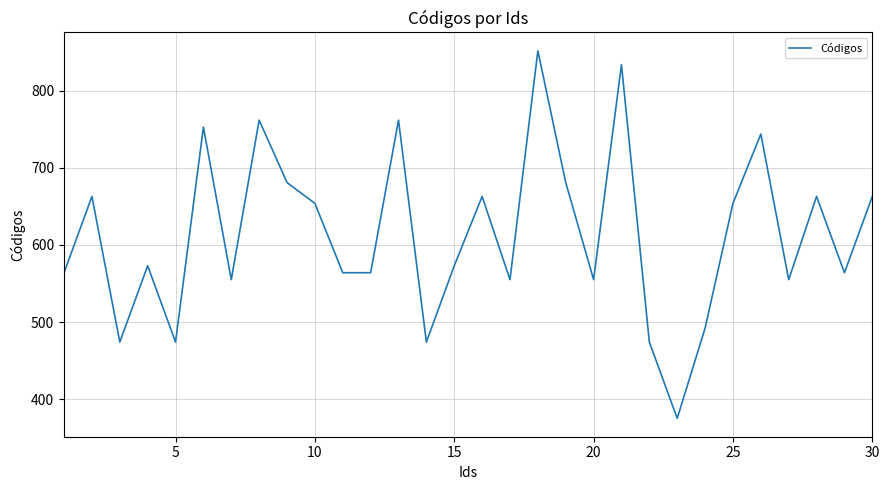

What is the difference between the maximum and minimum values?

477